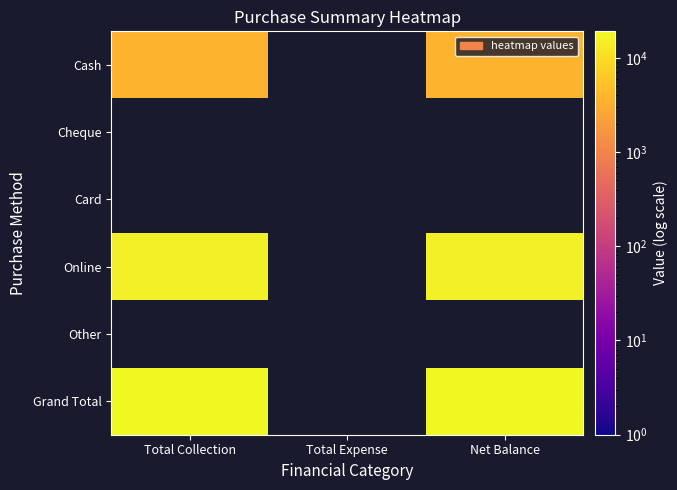

At how many categories does at least one series exceed 14064?

2